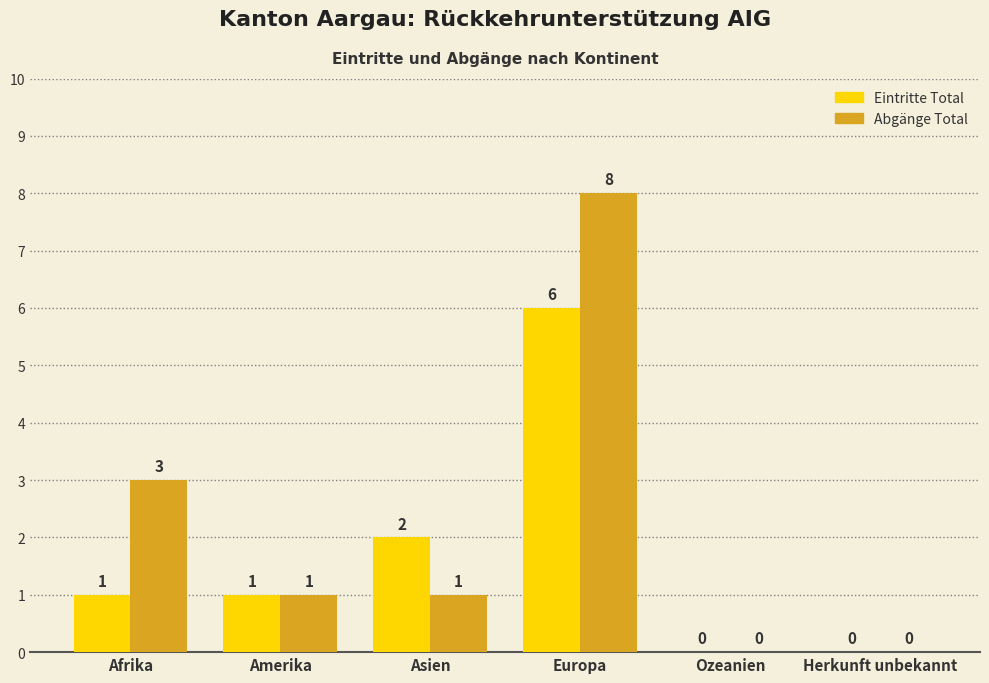

Reading left to right, extract all data points from this chart.

Eintritte Total: 1	1	2	6	0	0
Abgänge Total: 3	1	1	8	0	0